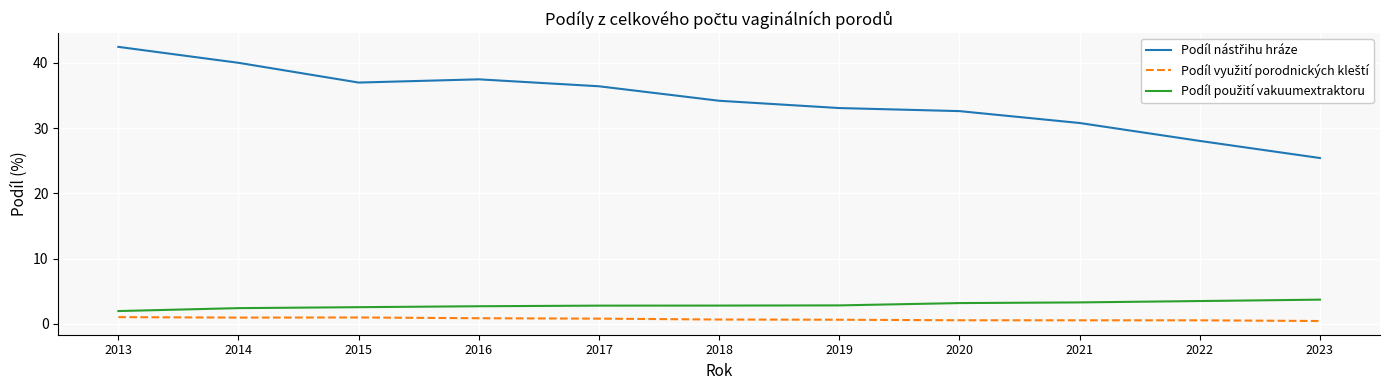

At which category does the chart reach its peak across all series?

2013